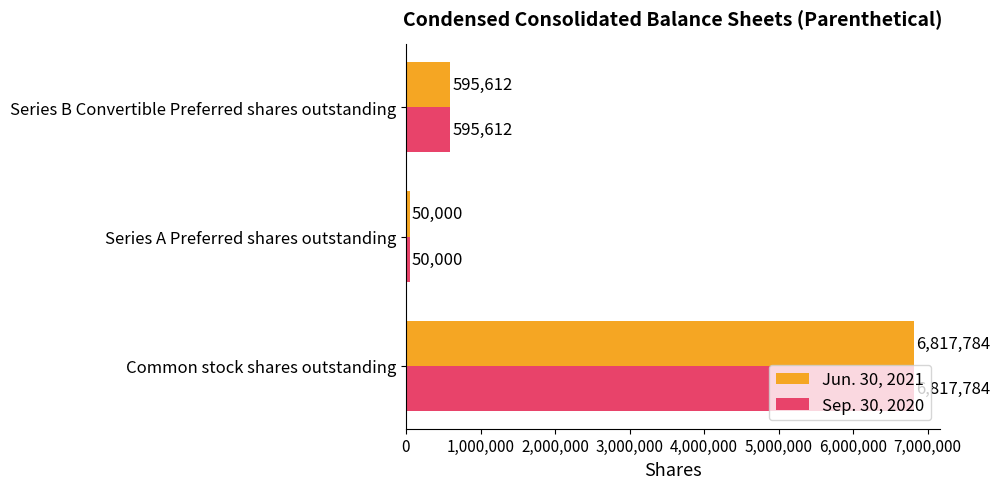

At which category is the sum across all series the highest?

Common stock shares outstanding